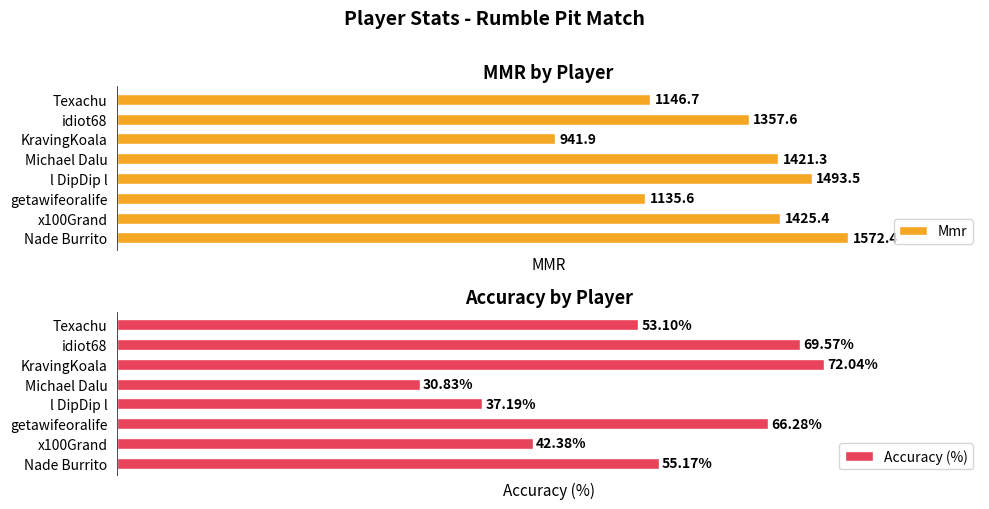

What is the smallest value displayed?

30.8